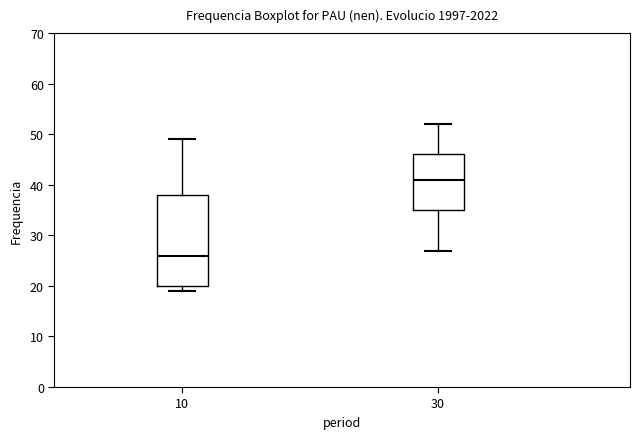

Which box's median line is the highest?

30